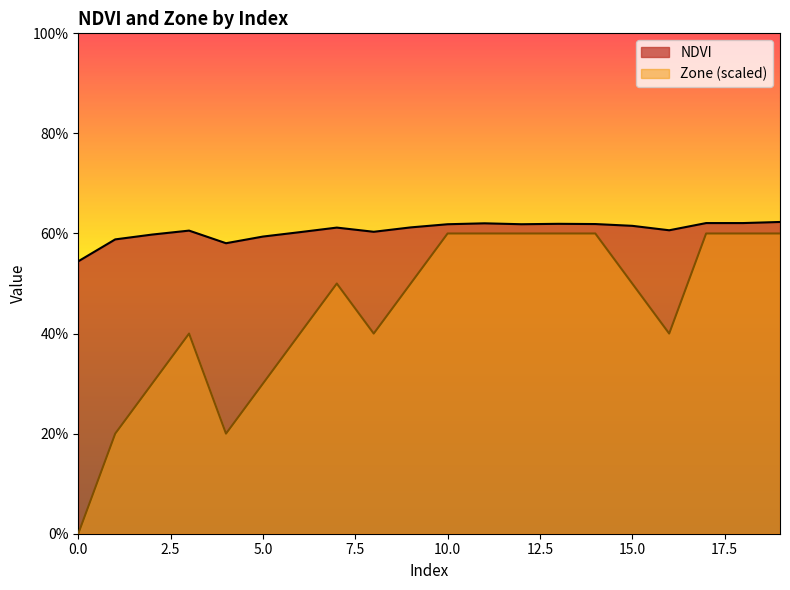

Does the chart display data point markers on the line(s)?

No